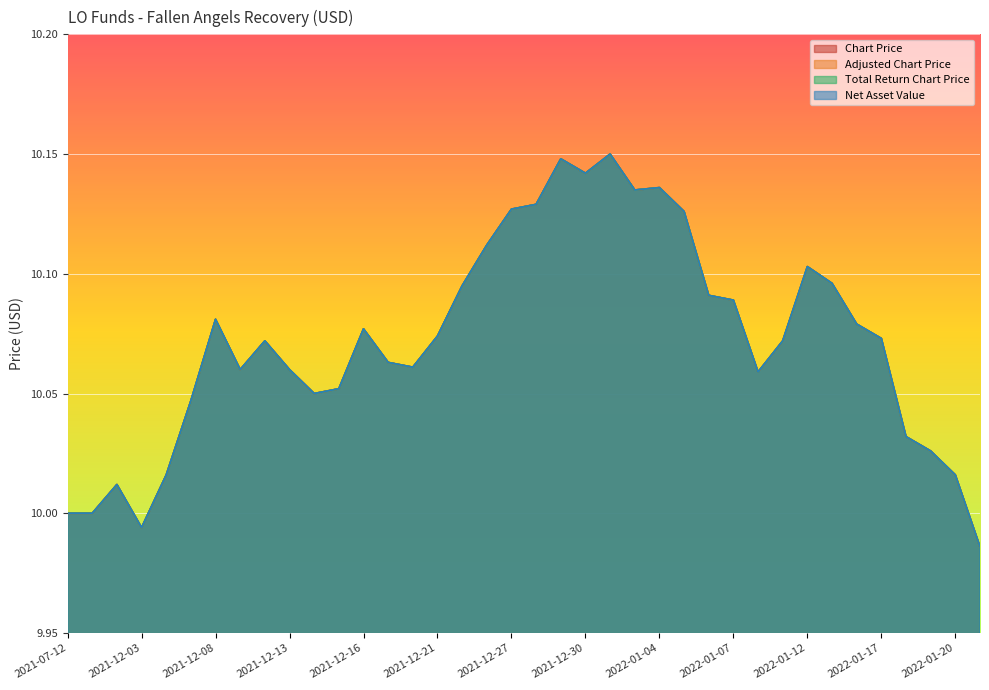

What is the greatest value displayed?

10.2